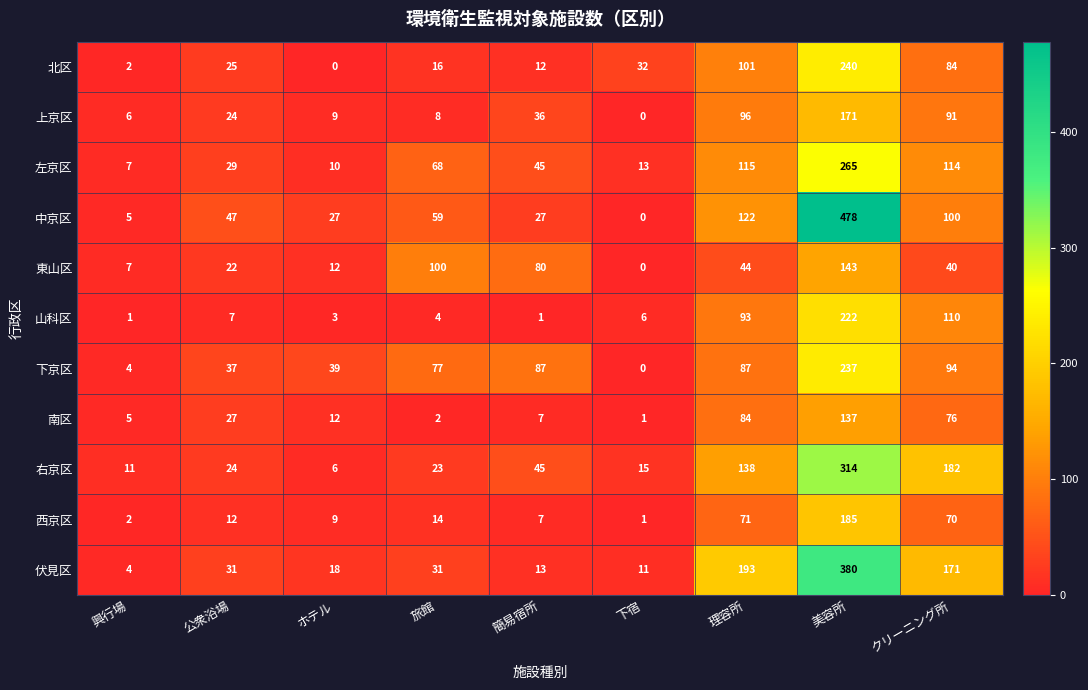

The value of 上京区 at クリーニング所 is 154. True or false?

False